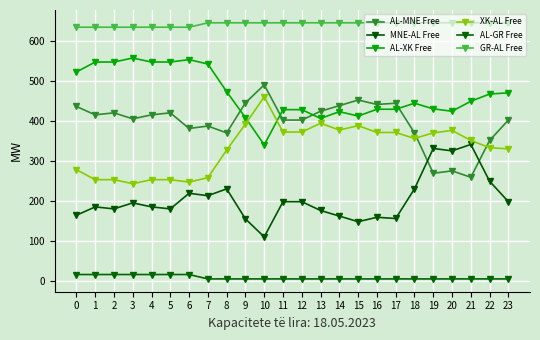

True or false: MNE-AL Free and AL-XK Free intersect in this chart.

False